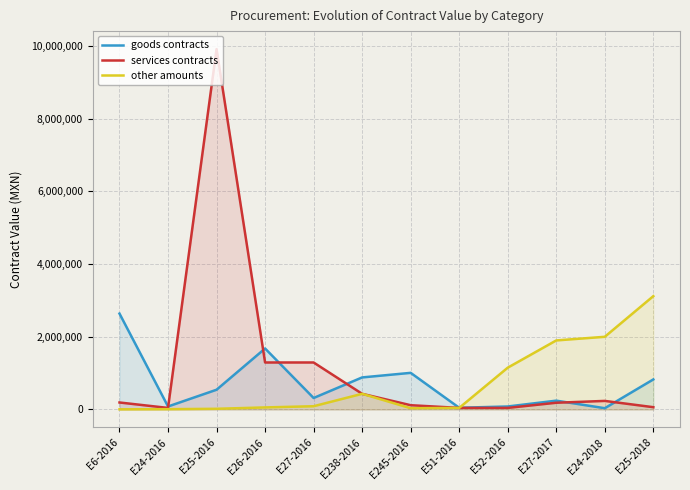

What are all the series names shown in the legend?

goods contracts, services contracts, other amounts